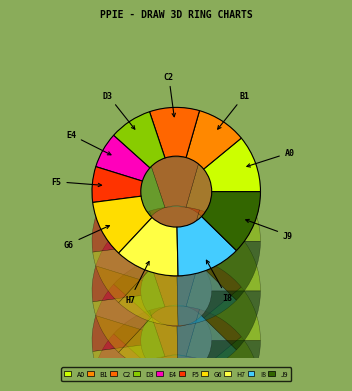

To the nearest percent, what is the difference between the largest and smallest slice percentages?

16%